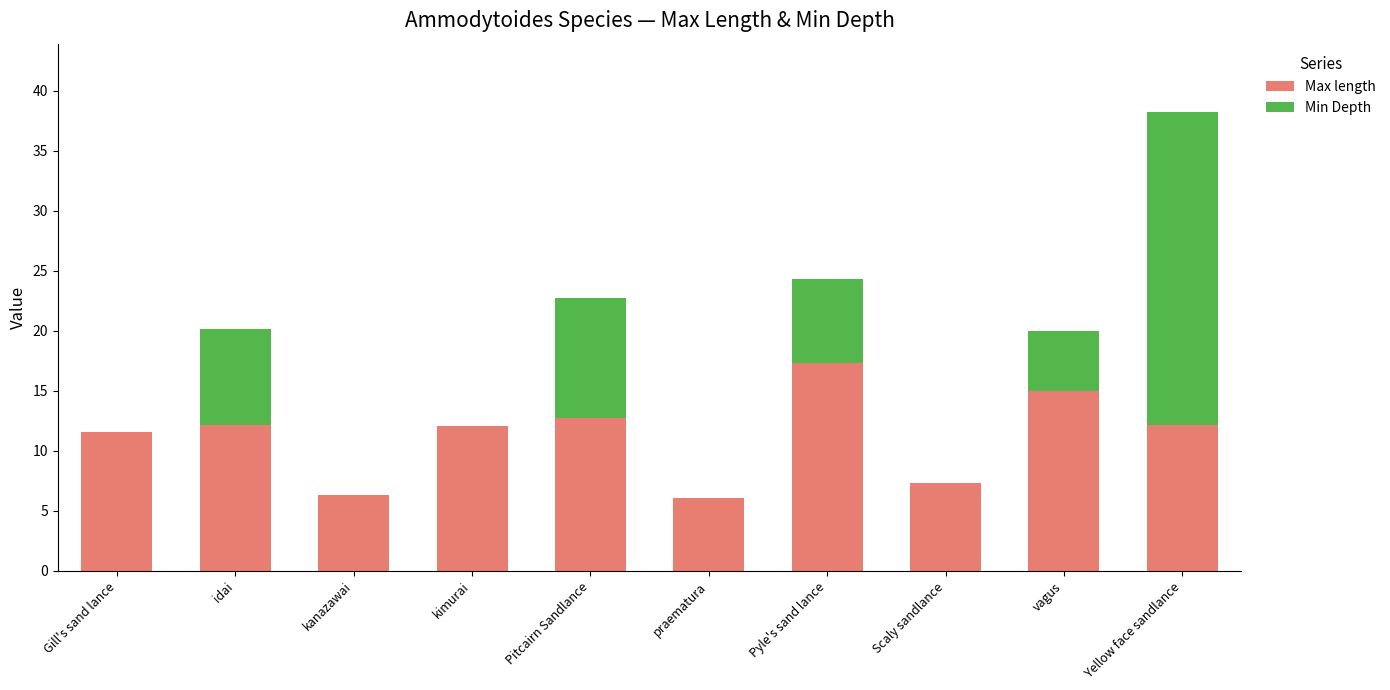

At which category is the sum across all series the highest?

Yellow face sandlance